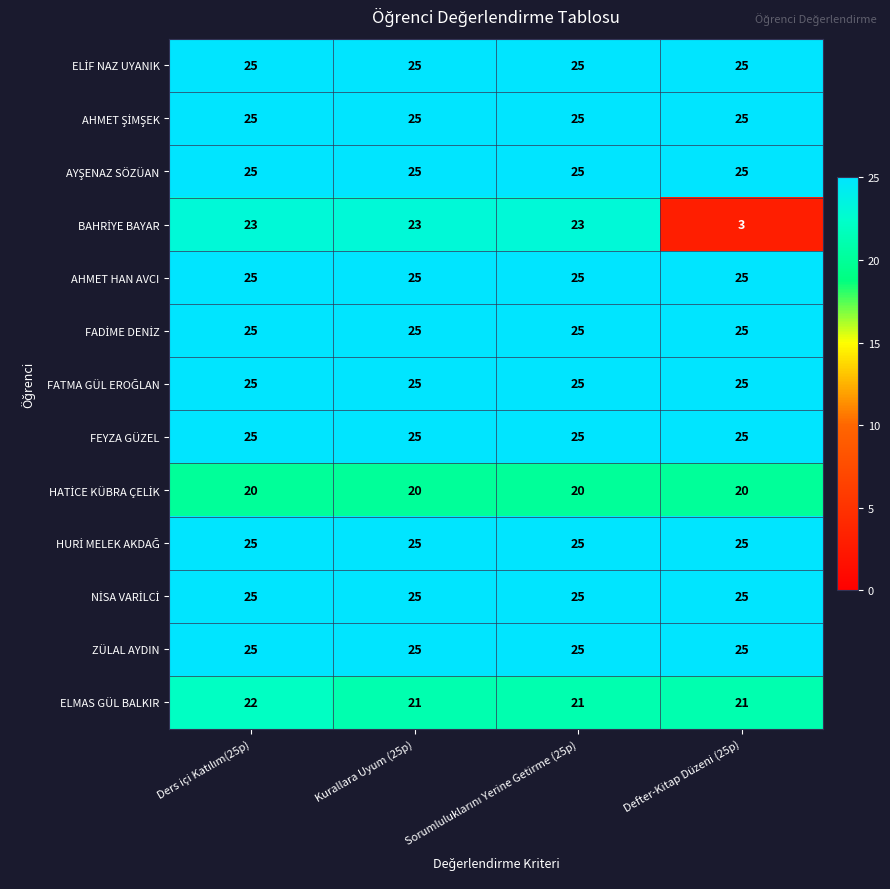

What is the average value of the ELMAS GÜL BALKIR series?

21